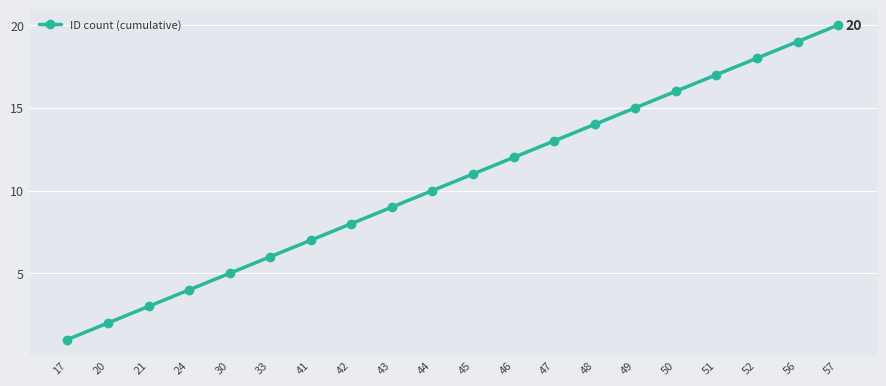

Approximately how many times larger is the value at 49 compared to 17?

15.0